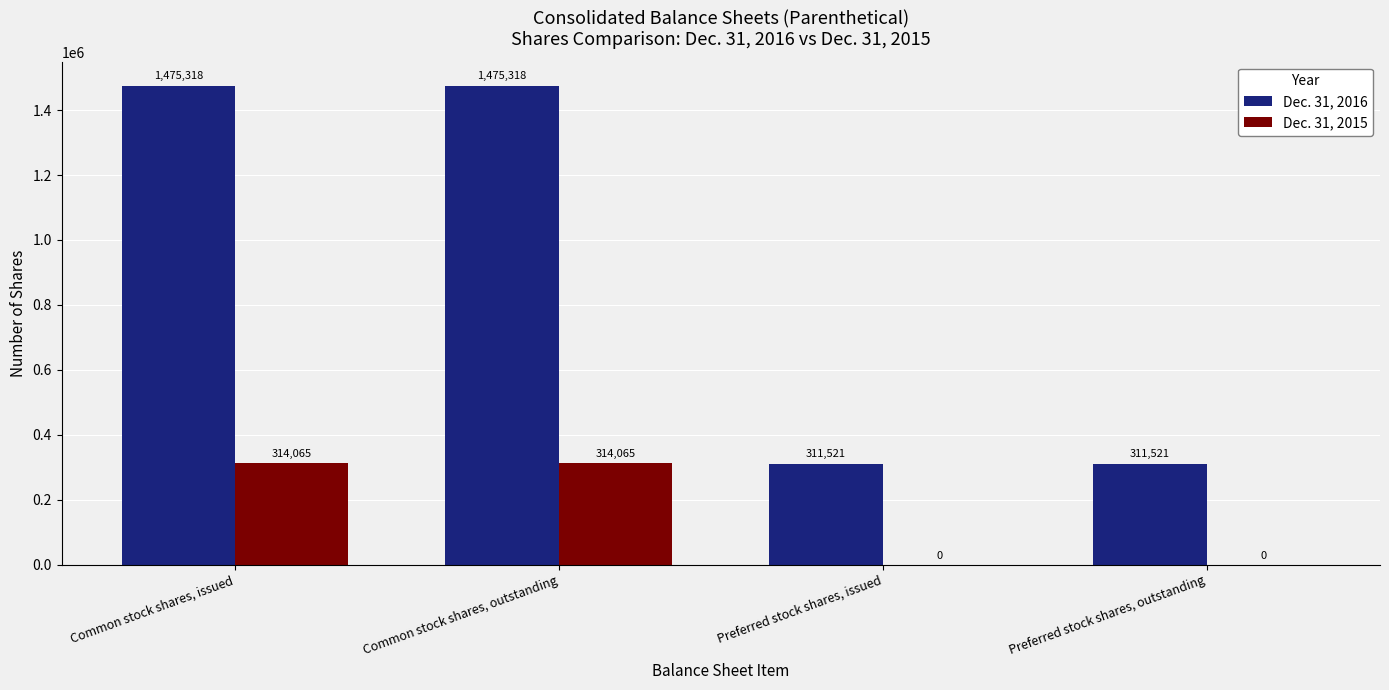

What value does the Dec. 31, 2015 series have at Common stock shares, outstanding?

314065